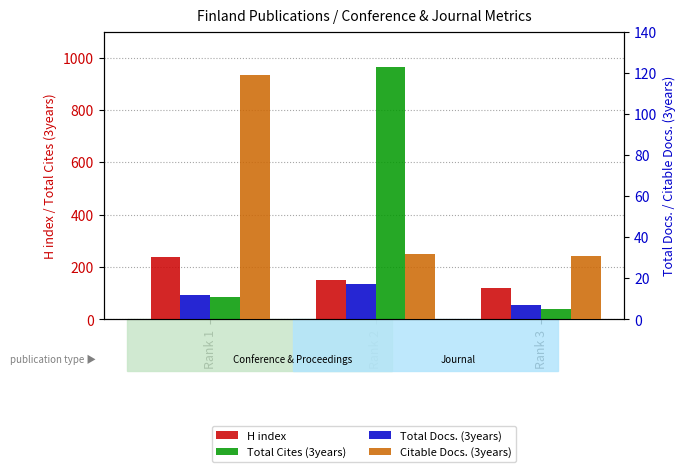

What is the sum of the Citable Docs. (3years) values at Rank 1 and Rank 3?

150